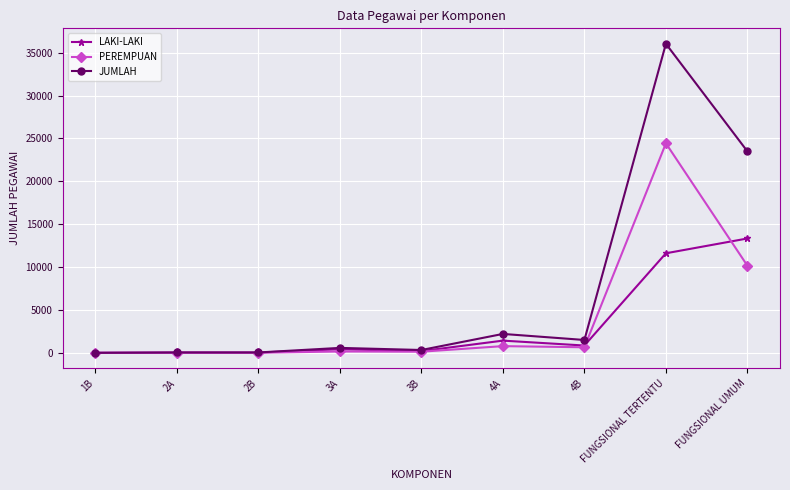

How many data points does each series have?

9